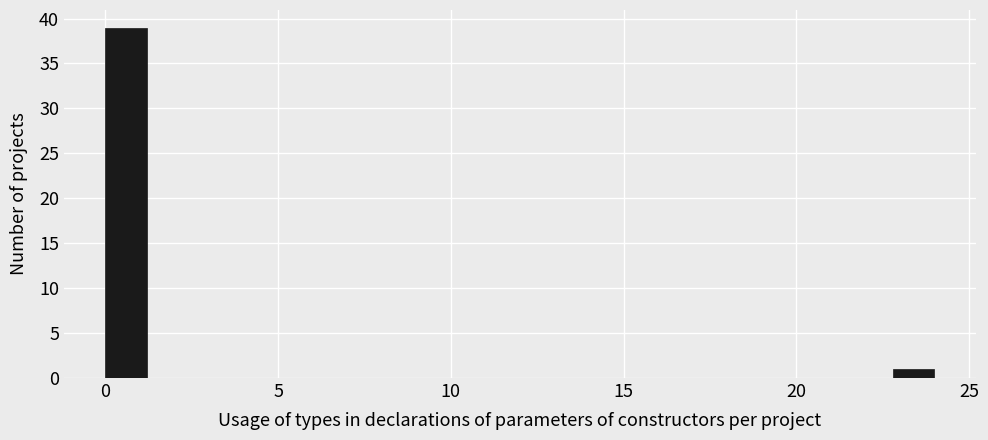

Read against the x-axis, roughly where is the centre of the tallest bar?

0.5